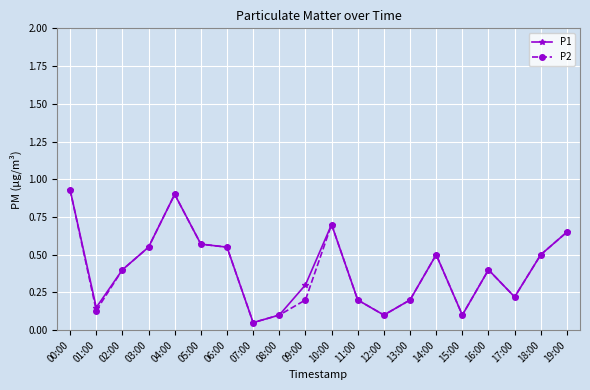

Which label corresponds to the smallest value in the chart?

07:00